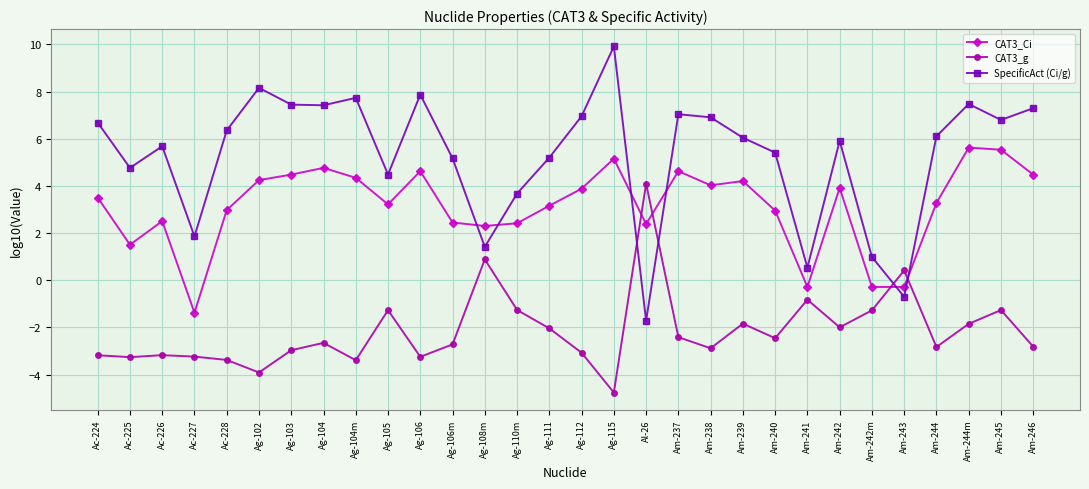

What is the label of the 17th point from the left?

Ag-115